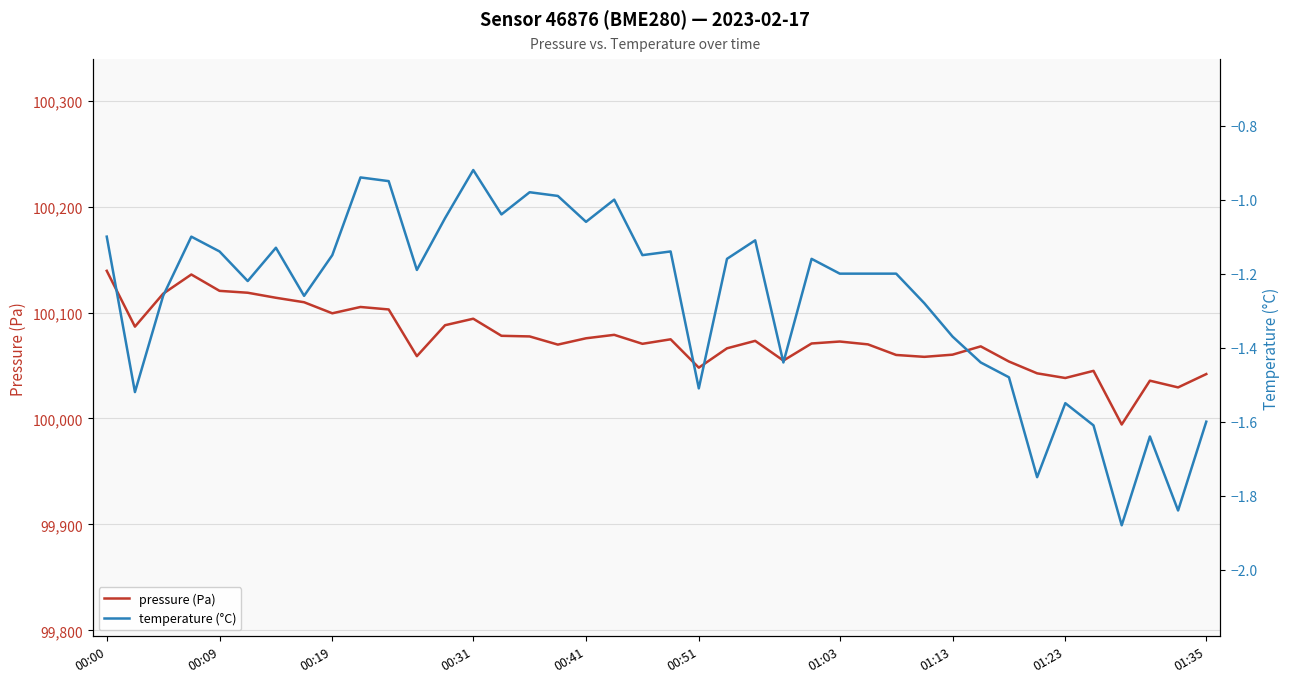

Reading right to left, transcribe all the data shown in this chart.

pressure (Pa): 100041.9	100029.3	100035.7	99994.3	100045.0	100038.2	100042.6	100053.8	100068.1	100060.2	100058.2	100060.0	100070.0	100072.7	100070.8	100054.7	100073.3	100066.2	100048.0	100074.8	100070.5	100079.0	100075.7	100069.8	100077.5	100078.1	100094.2	100088.1	100058.8	100102.9	100105.3	100099.3	100109.8	100114.0	100118.7	100120.5	100135.9	100117.8	100086.7	100139.4
temperature (°C): -1.6	-1.8	-1.6	-1.9	-1.6	-1.6	-1.8	-1.5	-1.4	-1.4	-1.3	-1.2	-1.2	-1.2	-1.2	-1.4	-1.1	-1.2	-1.5	-1.1	-1.1	-1.0	-1.1	-1.0	-1.0	-1.0	-0.9	-1.1	-1.2	-0.9	-0.9	-1.1	-1.3	-1.1	-1.2	-1.1	-1.1	-1.3	-1.5	-1.1